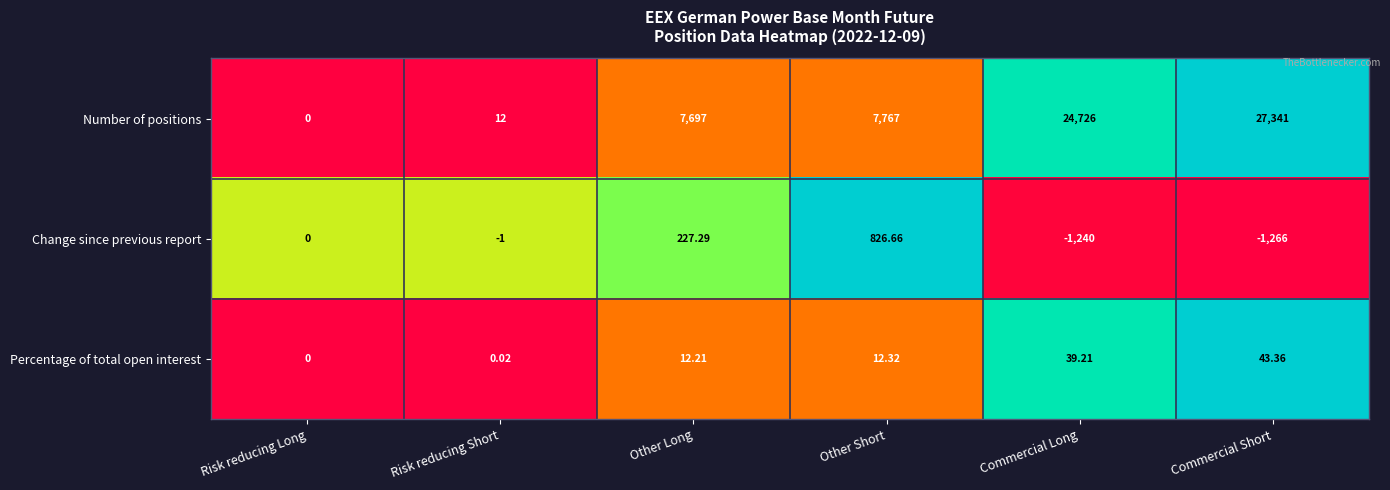

How many series are shown in this chart?

3